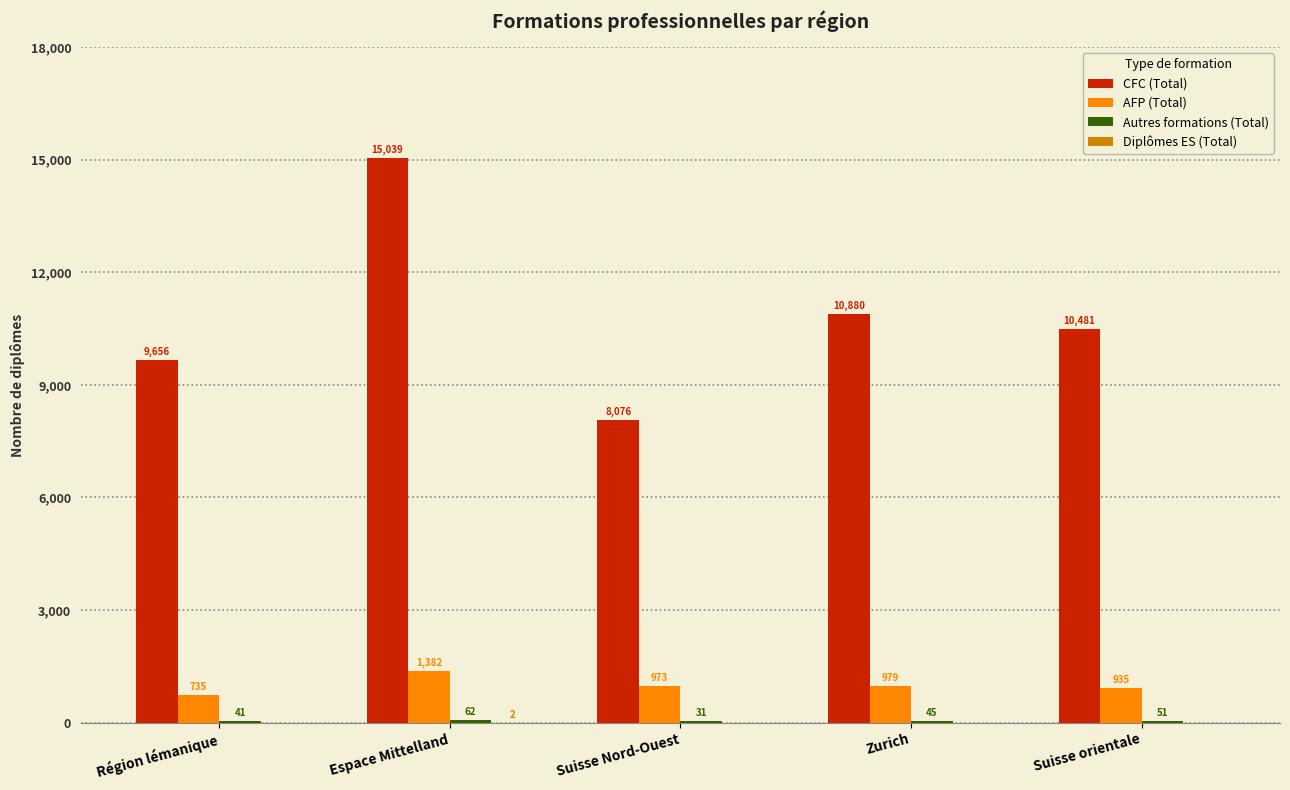

Between Espace Mittelland and Zurich, which series saw the biggest shift?

CFC (Total)